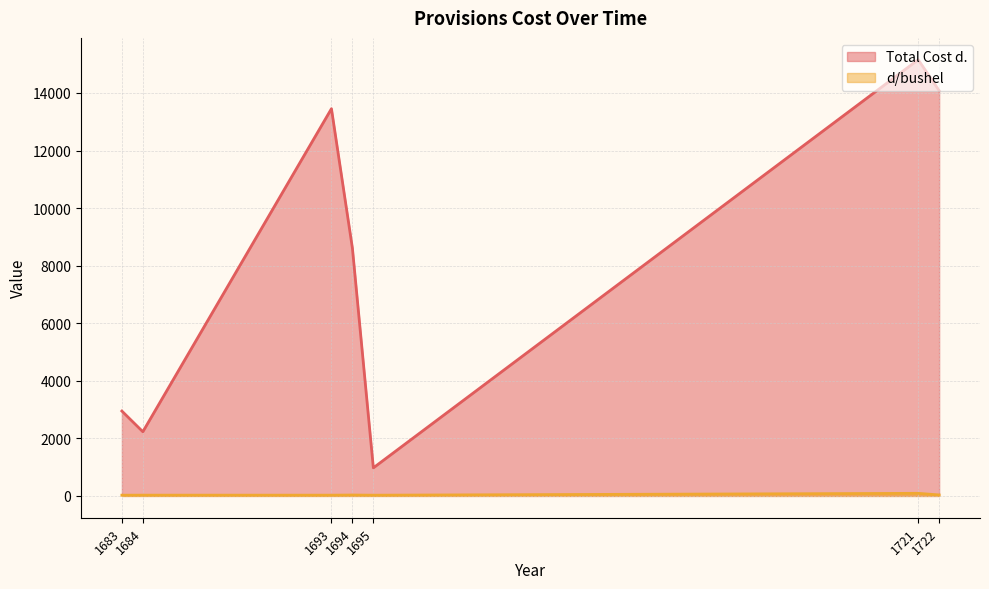

True or false: d/bushel and Total Cost d. intersect in this chart.

False